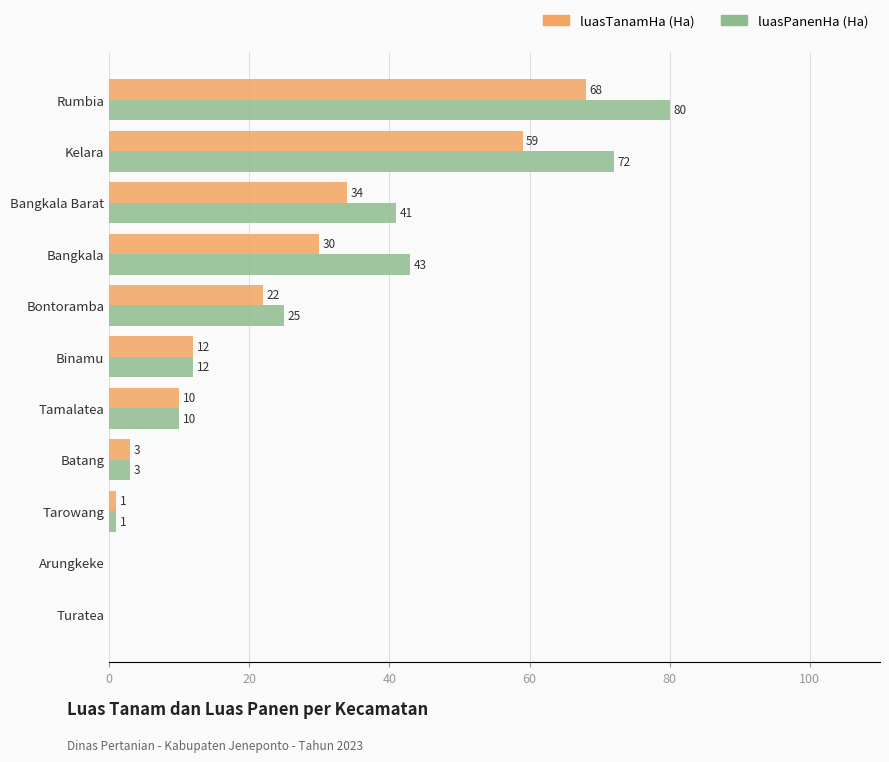

What is the total value across all series at Tamalatea?

20